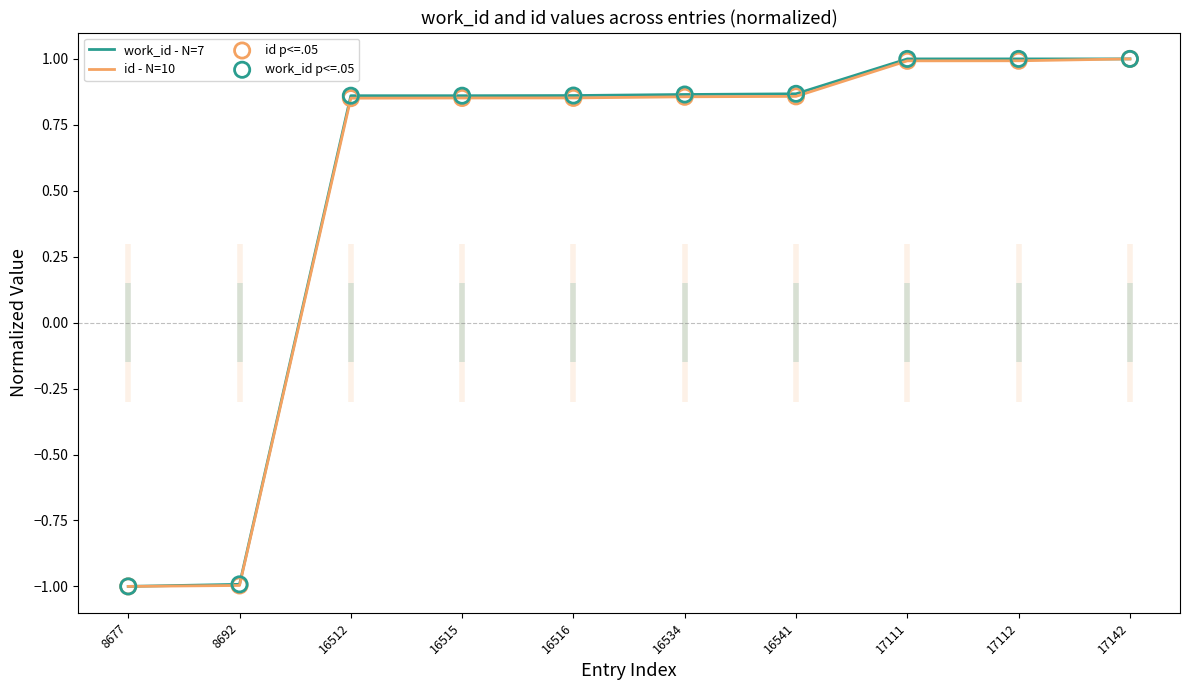

What is the total value across all series at 16541?

3.5